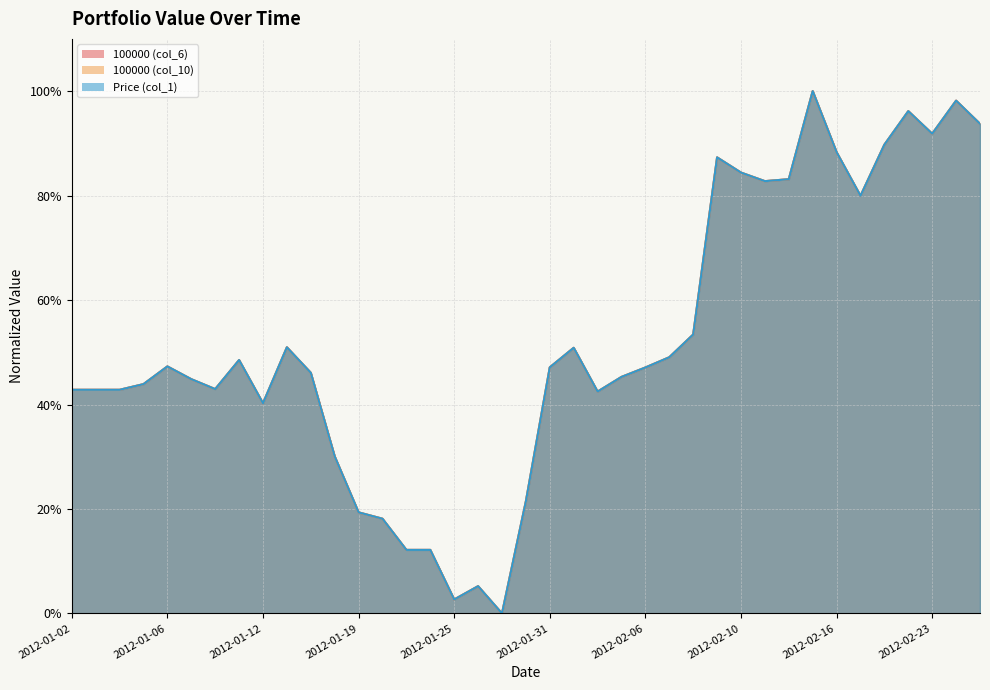

Which series has the largest total across all categories?

100000 (col_6)